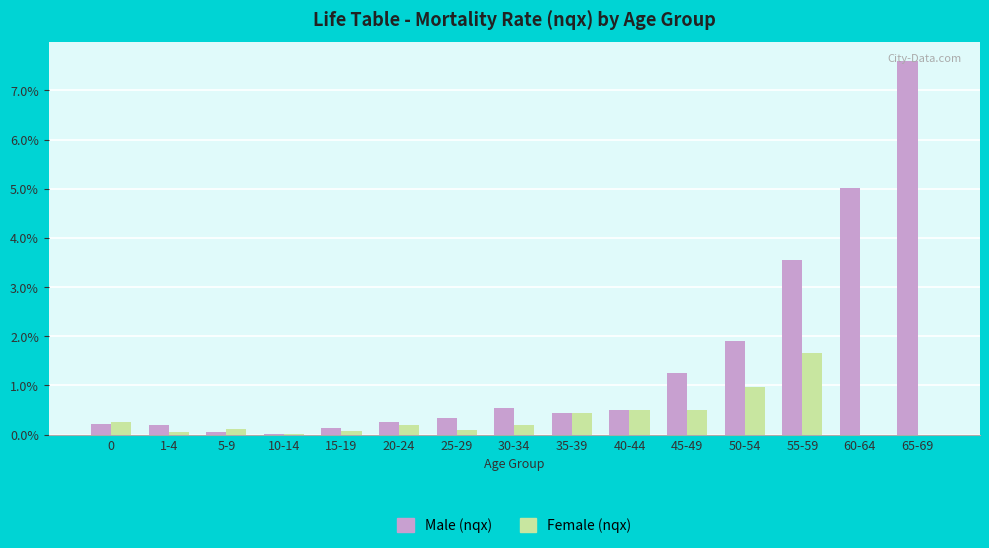

Are the bars grouped side by side (vs. stacked)?

Yes